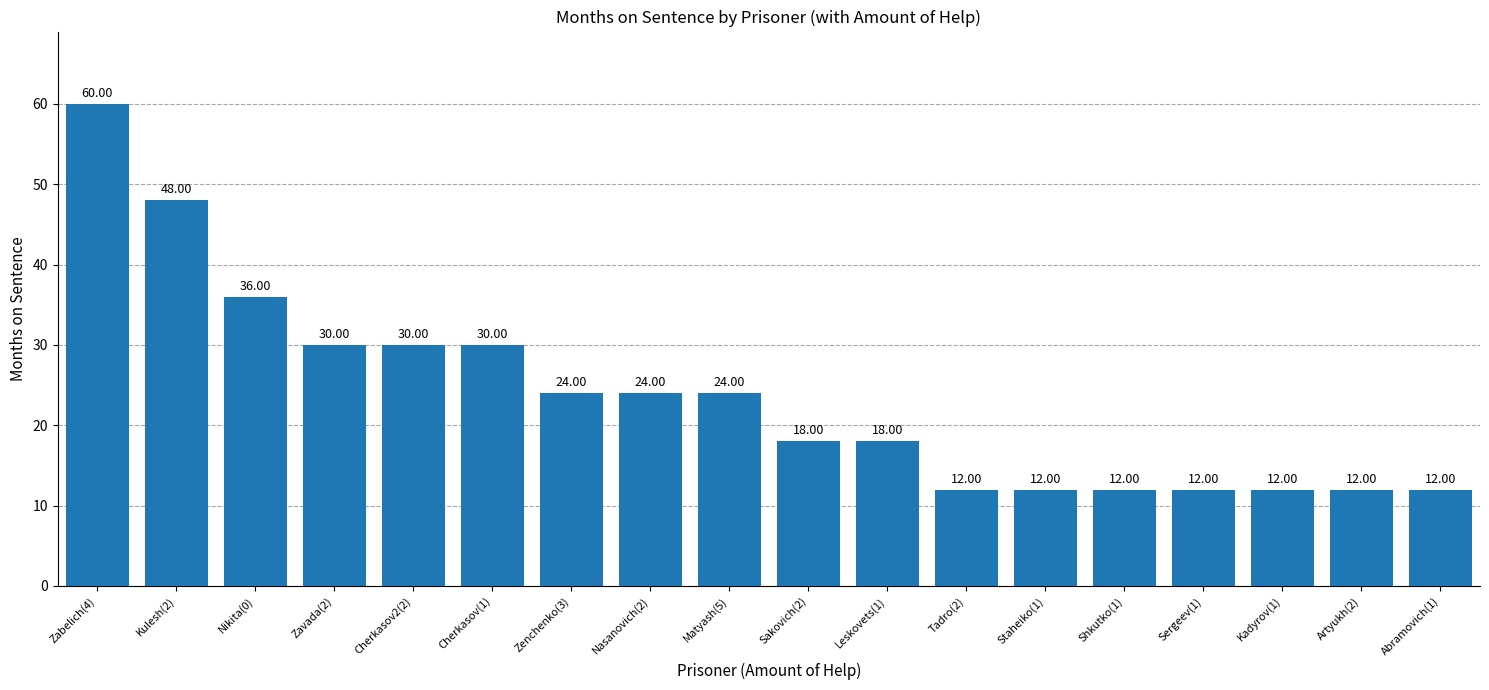

What is the smallest value displayed?

12